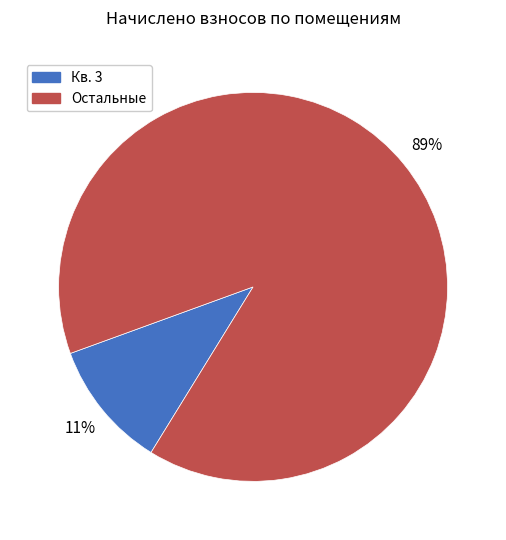

To the nearest percent, what is the average slice percentage?

50%